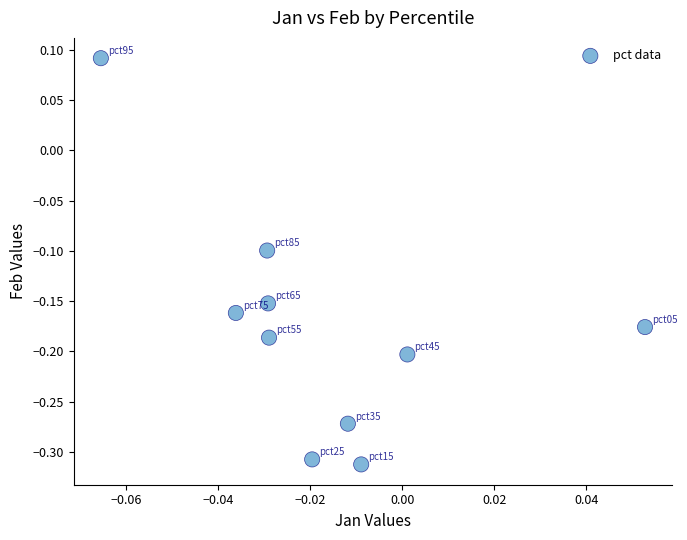

What is the range of Y values (max minus min)?

0.4